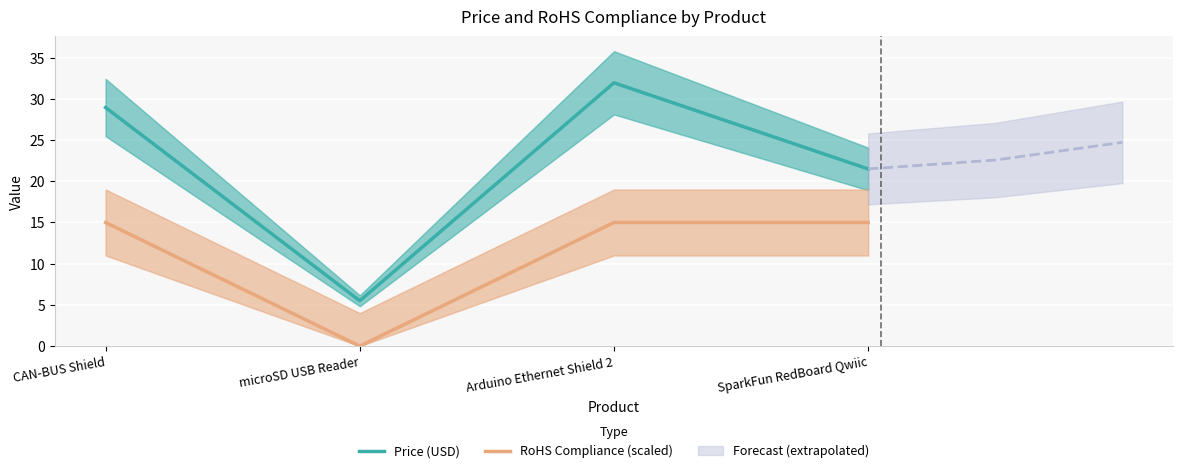

Does the chart display data point markers on the line(s)?

No